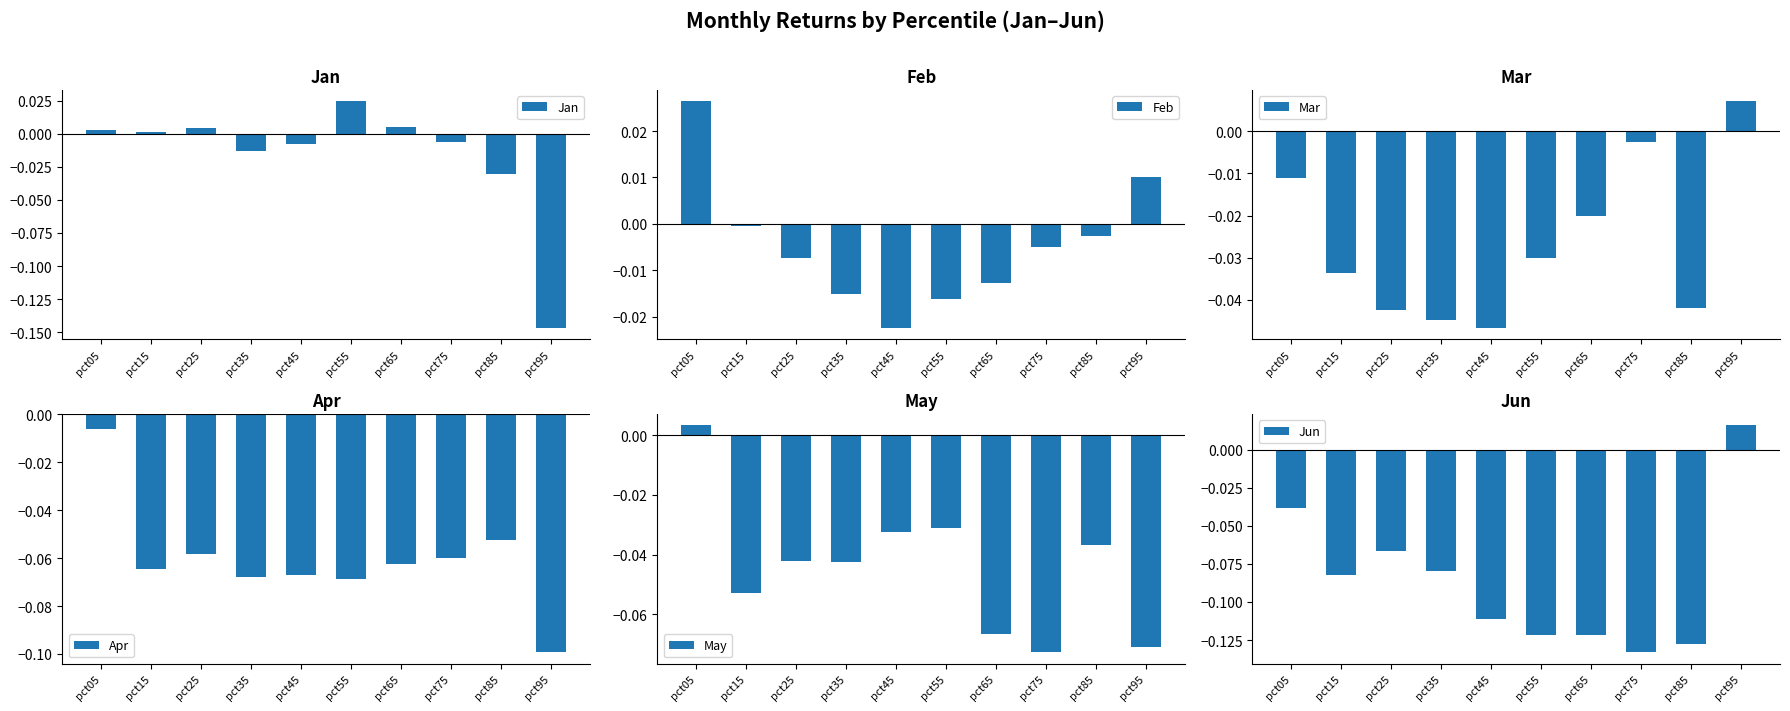

Rank the series by their maximum value, from highest to lowest.

Feb, Jan, Jun, Mar, May, Apr